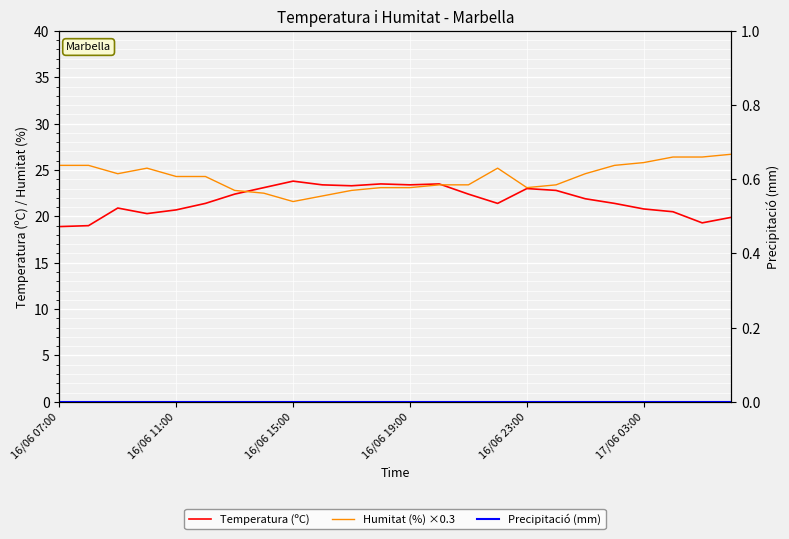

Rank the series at 10 from highest to lowest value.

Temperatura (ºC), Humitat (%) ×0.3, Precipitació (mm)